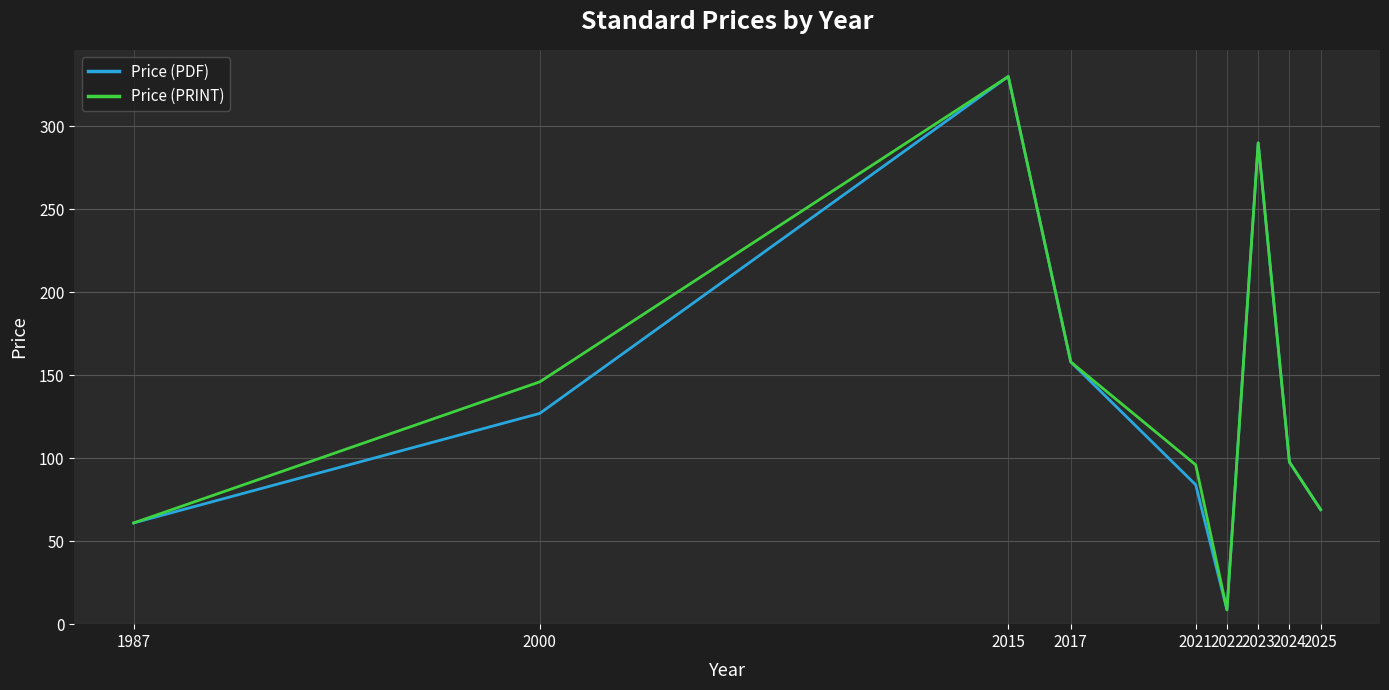

In Price (PDF), how many points are lower than both neighbors (excluding endpoints)?

1